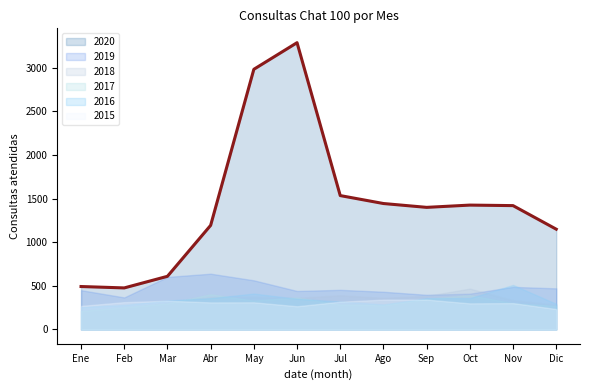

What position from the right is Jul?

6